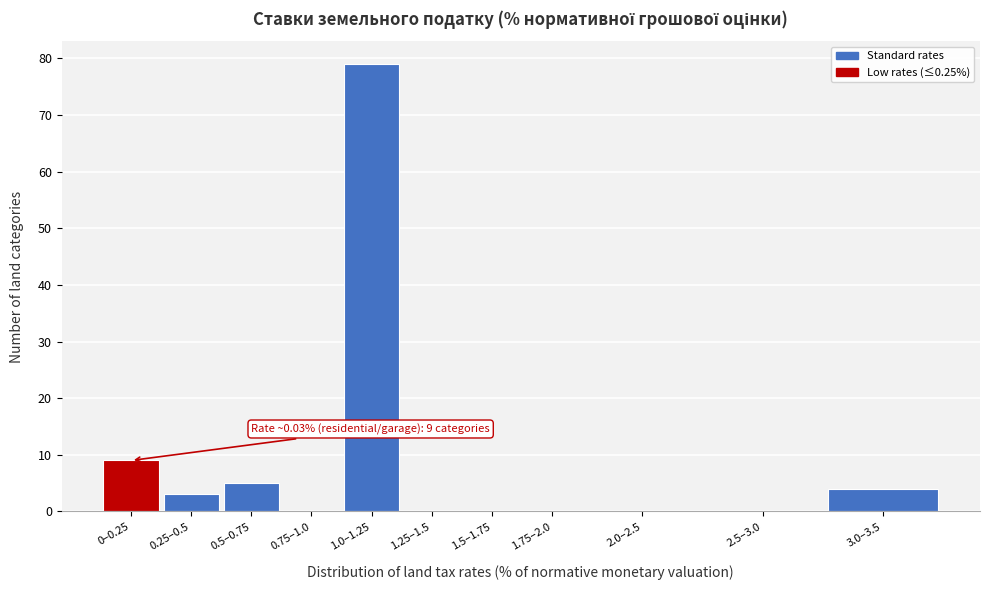

Reading left to right, list all the values displayed in this chart.

0–0.25=9	0.25–0.5=3	0.5–0.75=5	0.75–1.0=0	1.0–1.25=79	1.25–1.5=0	1.5–1.75=0	1.75–2.0=0	2.0–2.5=0	2.5–3.0=0	3.0–3.5=4